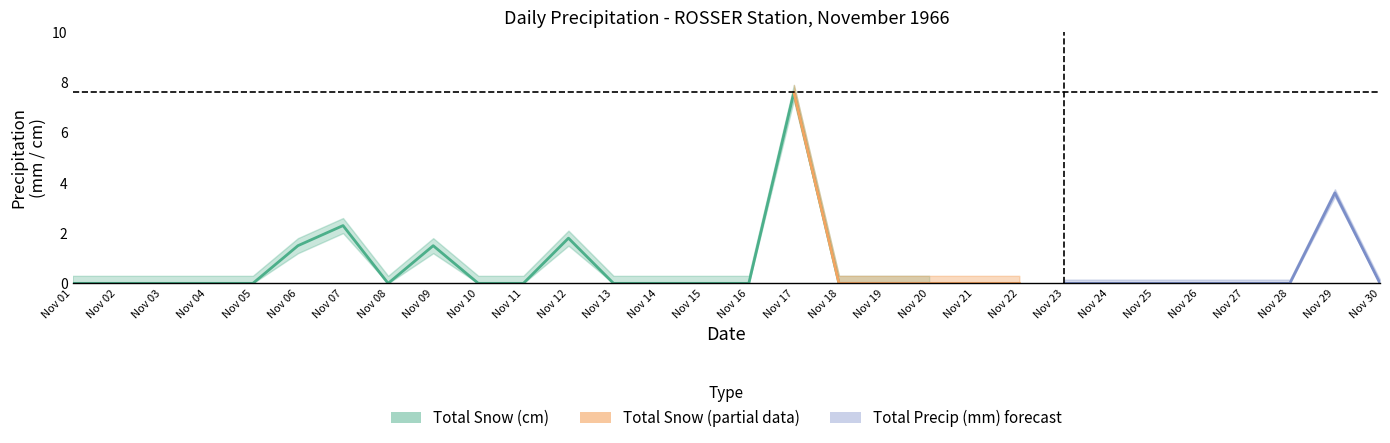

True or false: Total Snow (cm) and Total Precip (mm) intersect in this chart.

False